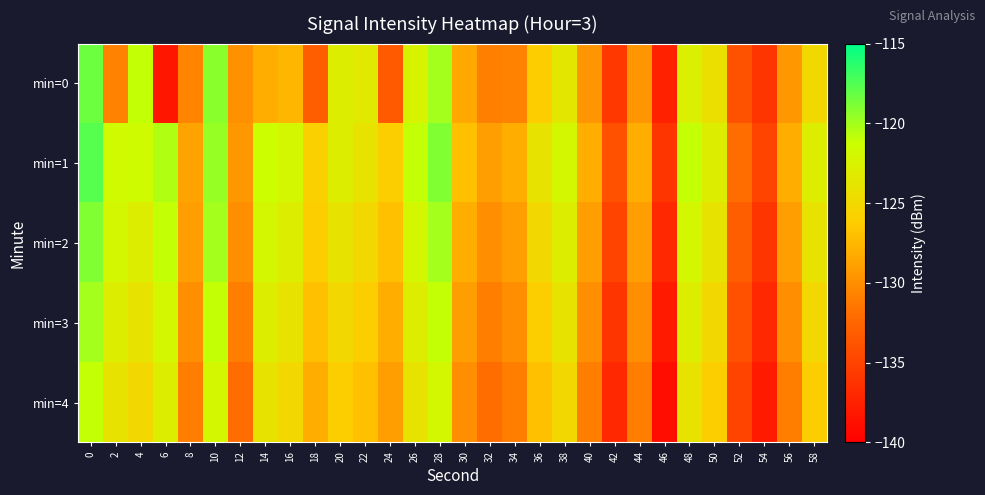

Reading left to right, list all the values displayed in this chart.

min=0: 0=-118.4	2=-130.7	4=-121.0	6=-138.3	8=-130.6	10=-119.3	12=-129.9	14=-128.0	16=-127.5	18=-133.0	20=-123.0	22=-123.4	24=-133.3	26=-122.4	28=-120.0	30=-128.4	32=-130.8	34=-130.7	36=-126.1	38=-123.6	40=-129.6	42=-135.9	44=-129.6	46=-137.5	48=-122.7	50=-124.3	52=-133.9	54=-136.1	56=-129.4	58=-124.9
min=1: 0=-117.7	2=-121.7	4=-121.6	6=-120.4	8=-128.7	10=-119.7	12=-129.4	14=-121.3	16=-122.0	18=-125.8	20=-123.0	22=-124.0	24=-126.0	26=-121.0	28=-119.0	30=-127.0	32=-129.0	34=-128.0	36=-124.0	38=-122.0	40=-128.0	42=-134.0	44=-128.0	46=-136.0	48=-121.0	50=-123.0	52=-132.0	54=-135.0	56=-128.0	58=-123.0
min=2: 0=-119.0	2=-122.0	4=-123.0	6=-121.0	8=-129.0	10=-120.0	12=-130.0	14=-122.0	16=-123.0	18=-126.0	20=-124.0	22=-125.0	24=-127.0	26=-122.0	28=-120.0	30=-128.0	32=-130.0	34=-129.0	36=-125.0	38=-123.0	40=-129.0	42=-135.0	44=-129.0	46=-137.0	48=-122.0	50=-124.0	52=-133.0	54=-136.0	56=-129.0	58=-124.0
min=3: 0=-120.0	2=-123.0	4=-124.0	6=-122.0	8=-130.0	10=-121.0	12=-131.0	14=-123.0	16=-124.0	18=-127.0	20=-125.0	22=-126.0	24=-128.0	26=-123.0	28=-121.0	30=-129.0	32=-131.0	34=-130.0	36=-126.0	38=-124.0	40=-130.0	42=-136.0	44=-130.0	46=-138.0	48=-123.0	50=-125.0	52=-134.0	54=-137.0	56=-130.0	58=-125.0
min=4: 0=-121.0	2=-124.0	4=-125.0	6=-123.0	8=-131.0	10=-122.0	12=-132.0	14=-124.0	16=-125.0	18=-128.0	20=-126.0	22=-127.0	24=-129.0	26=-124.0	28=-122.0	30=-130.0	32=-132.0	34=-131.0	36=-127.0	38=-125.0	40=-131.0	42=-137.0	44=-131.0	46=-139.0	48=-124.0	50=-126.0	52=-135.0	54=-138.0	56=-131.0	58=-126.0